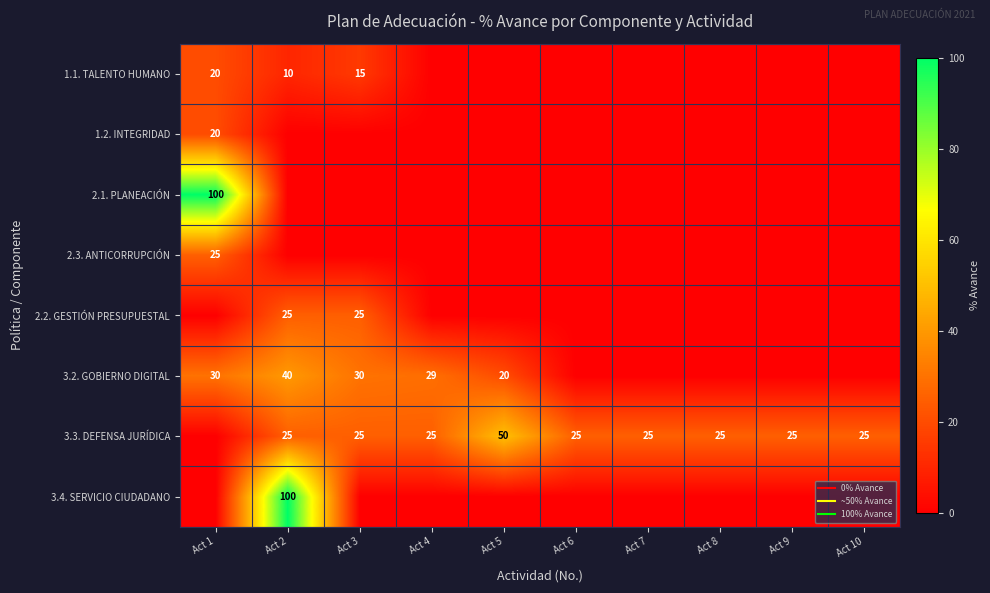

Which label corresponds to the smallest value in the chart?

Act 4